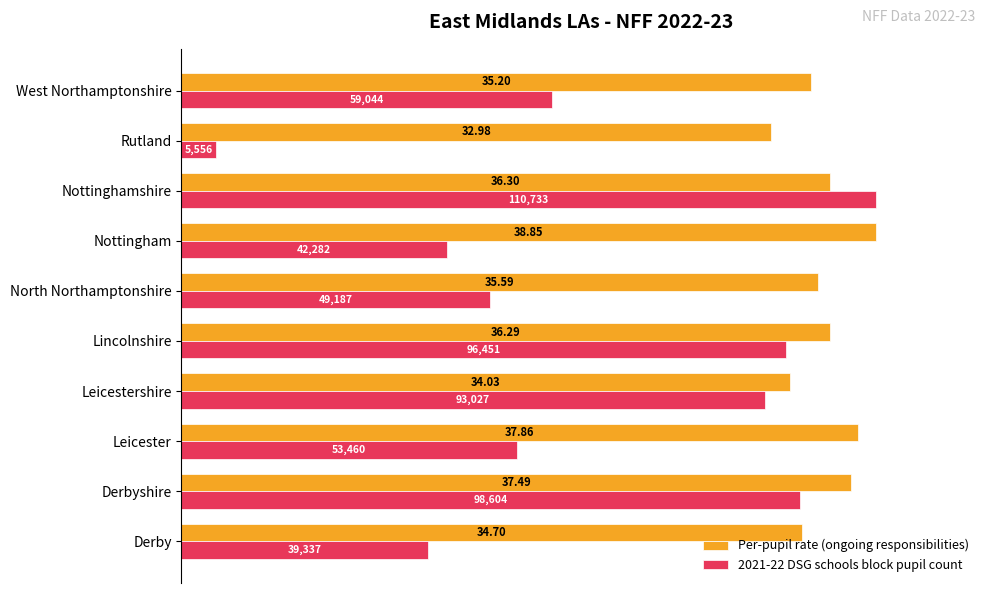

What are all the series names shown in the legend?

Per-pupil rate (ongoing responsibilities), 2021-22 DSG schools block pupil count